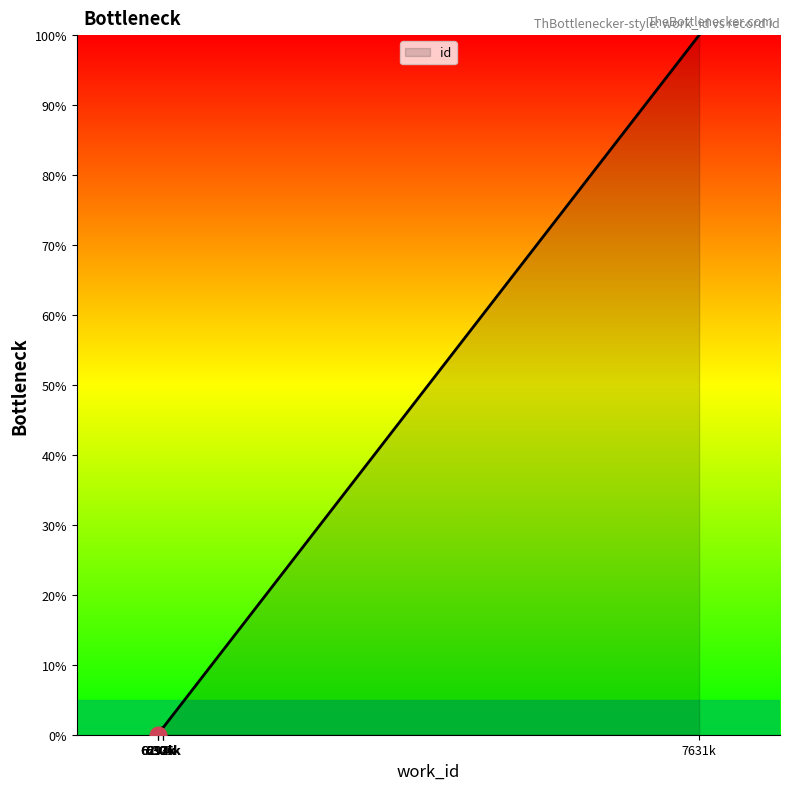

List the labels in order of value, smallest first.

6292k, 6293k, 6293k, 6294k, 6304k, 6305k, 6306k, 7631k